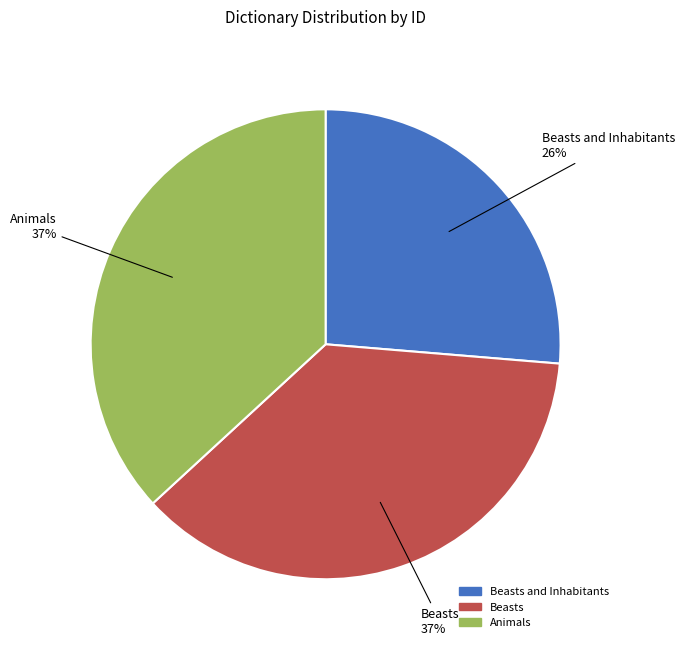

Is there any slice that represents more than half of the pie?

No